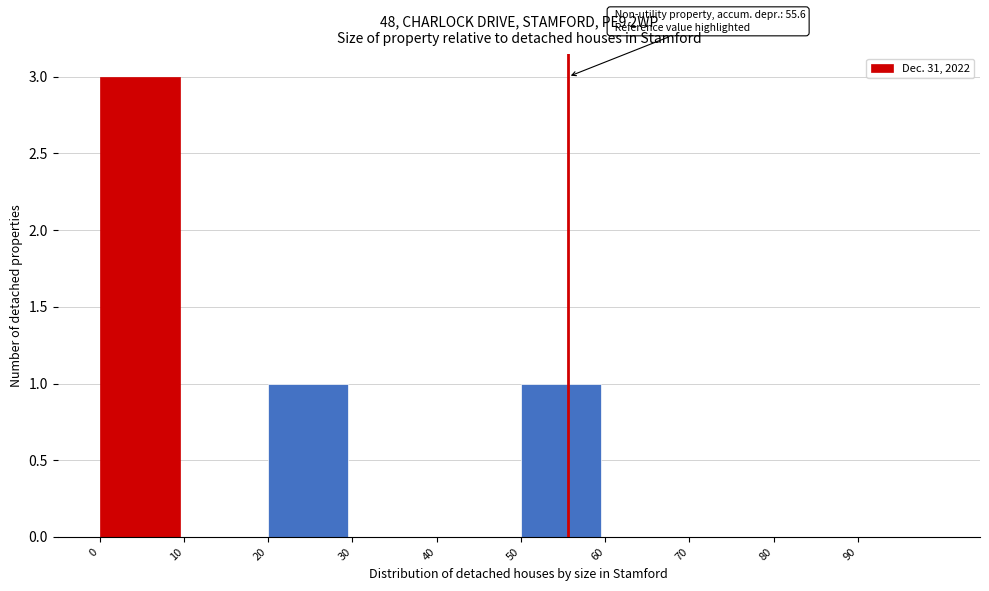

Which range on the x-axis has the tallest bar?

0 to 10